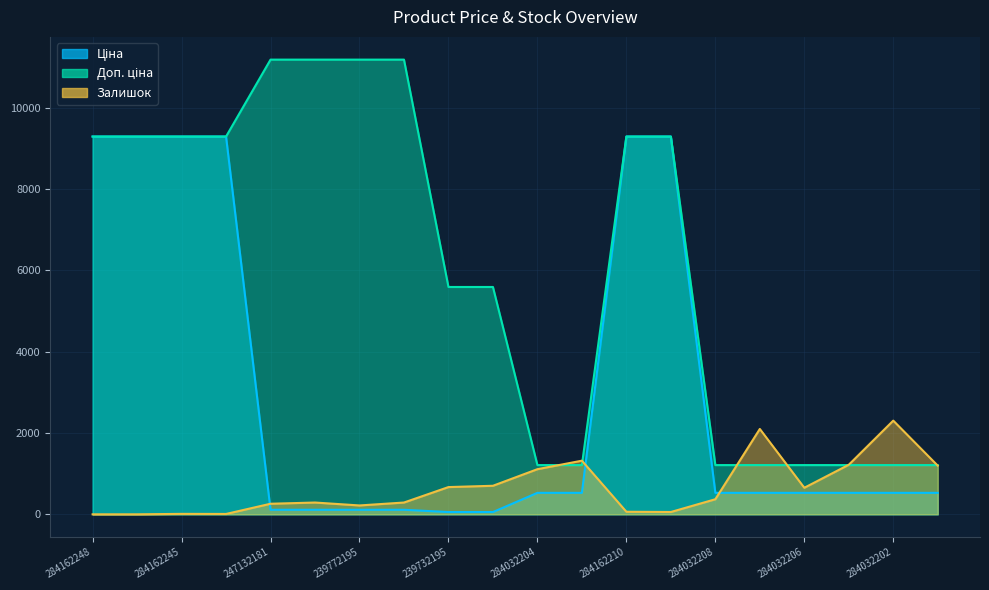

What is the label of the 10th point from the right?

284032204